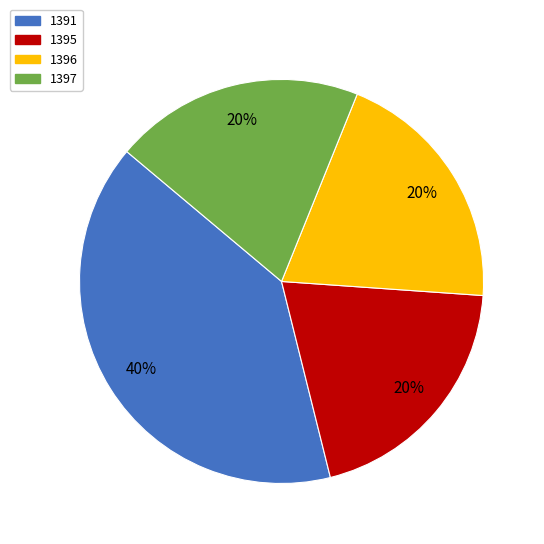

The 1396 slice represents 20% of the pie. True or false?

True